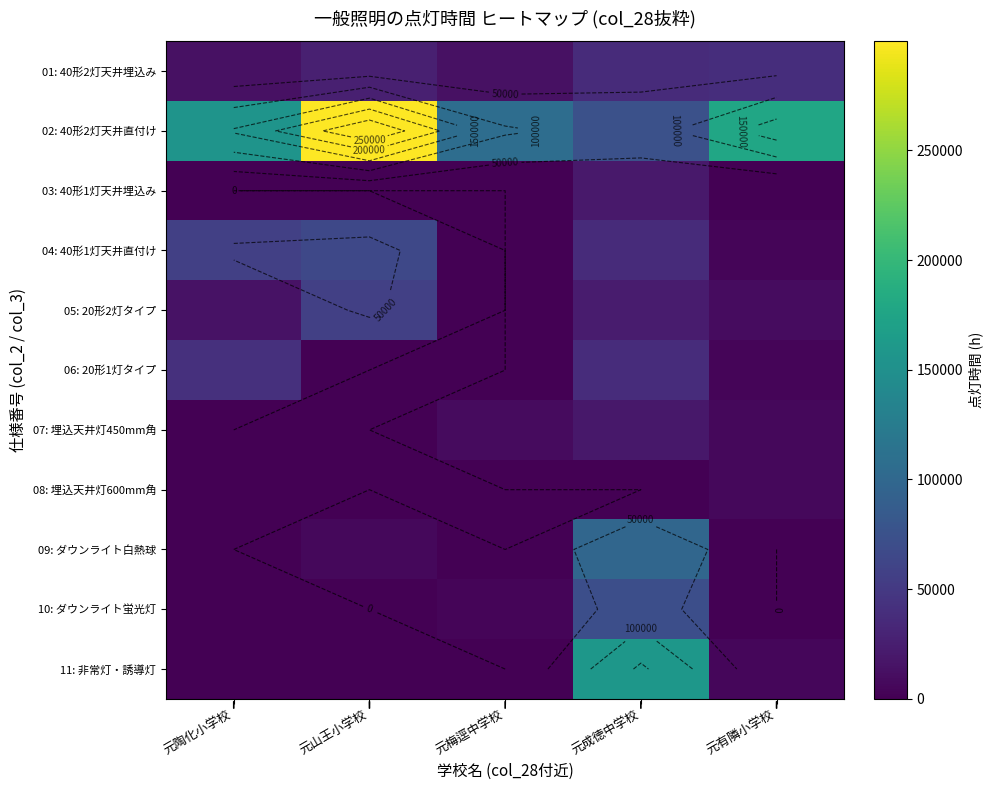

What is the difference between the maximum and minimum values in the 08: 埋込天井灯600mm角 series?

6720